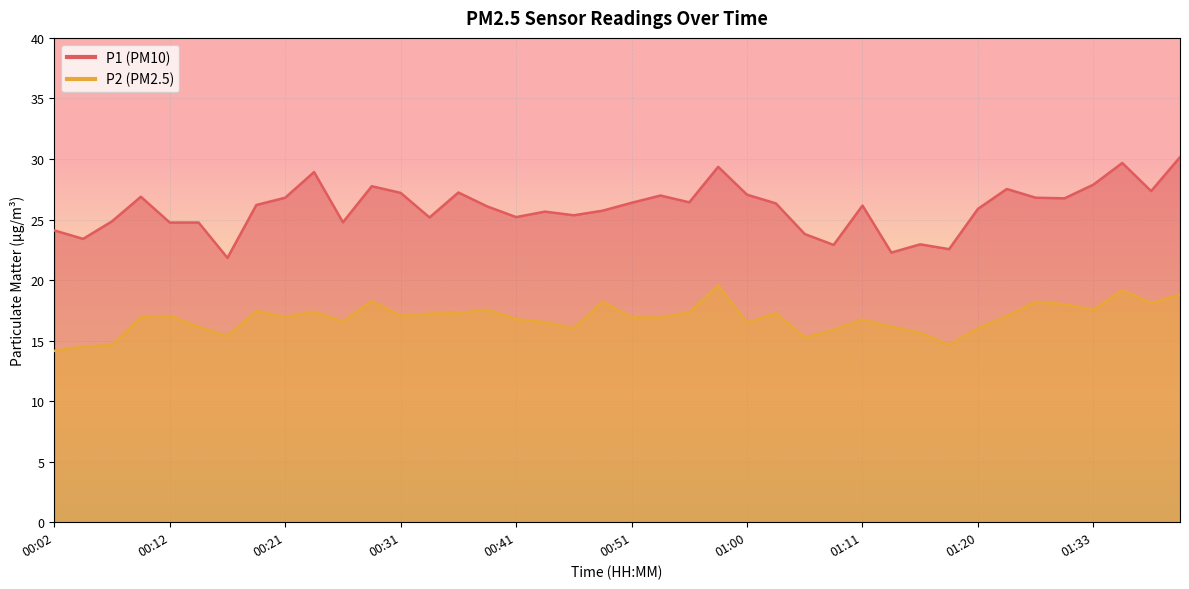

Is the value of P1 at 01:33 greater than the value of P2 at 00:12?

Yes